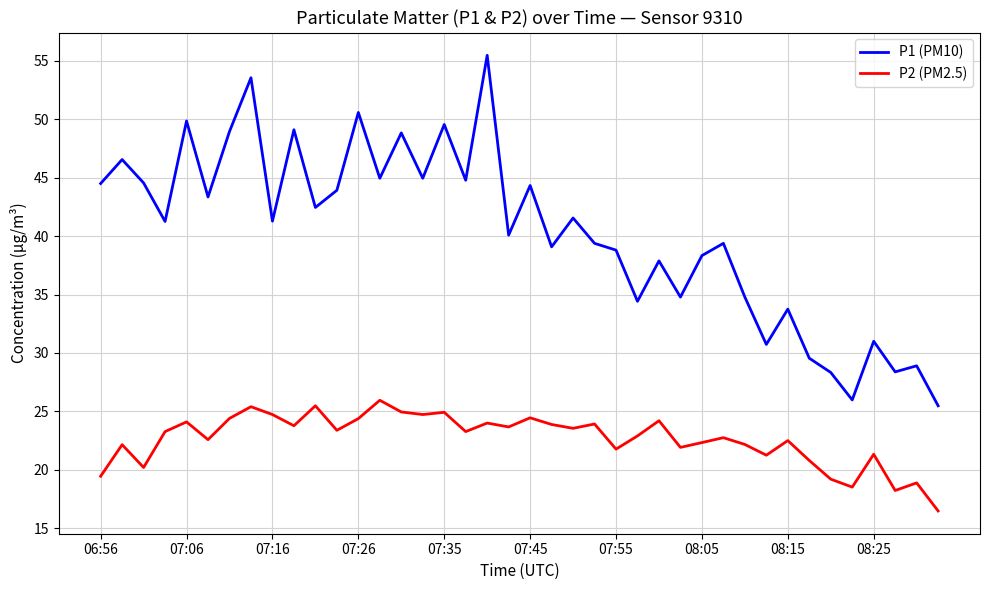

What is the lowest value of the P1 (PM10) series?

25.5